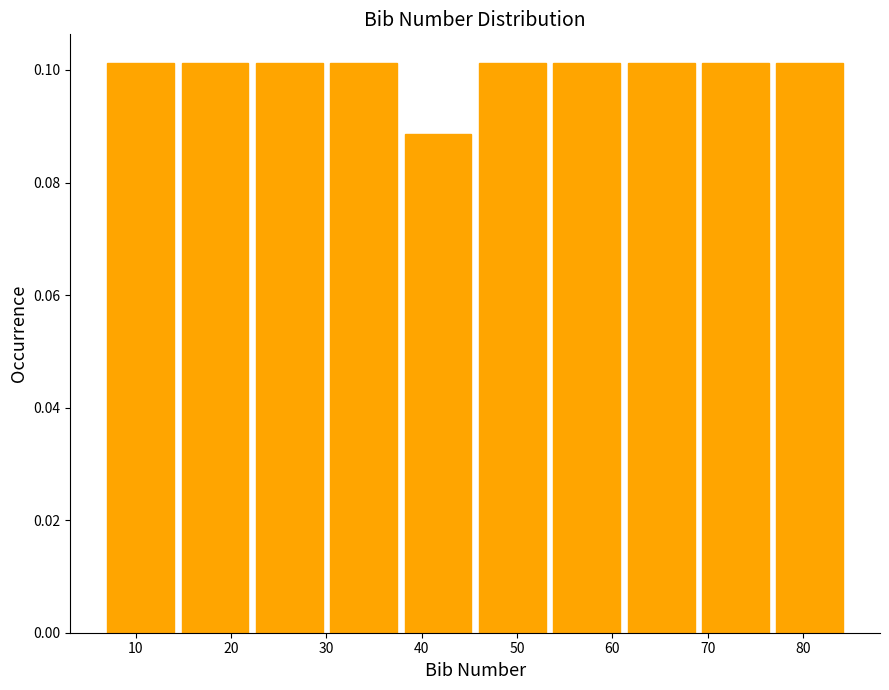

What is the height of the bar covering 38.2 to 46.0 on the x-axis? Neither the bar edges nor the heights are printed on the chart, so give them approximately, as read against the axes.

0.088